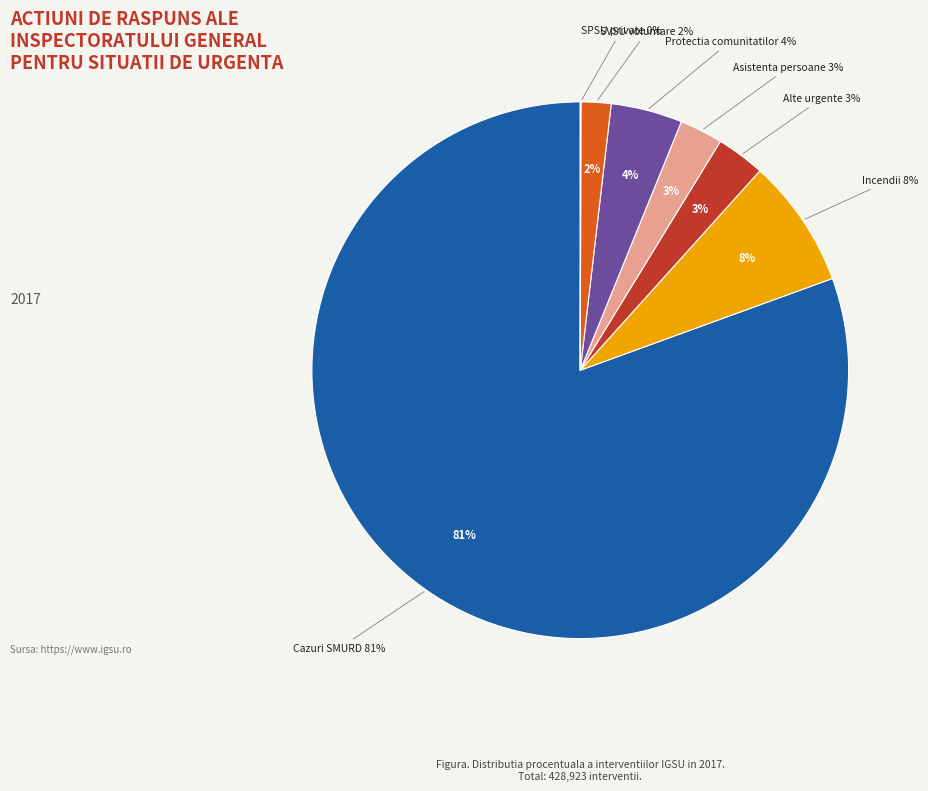

Do Actiuni de asistenta persoane and Incendii together represent more than half of the pie?

No